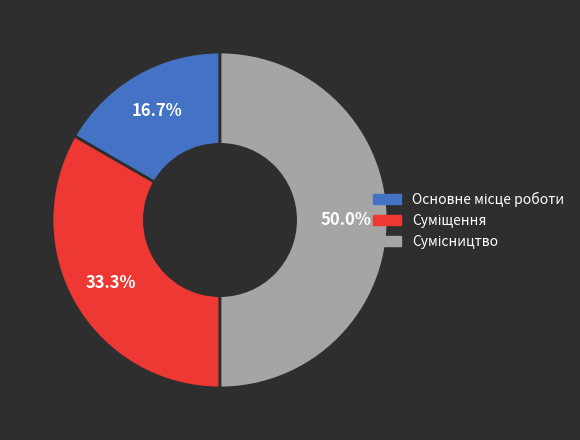

The Основне місце роботи slice represents 17% of the pie. True or false?

True